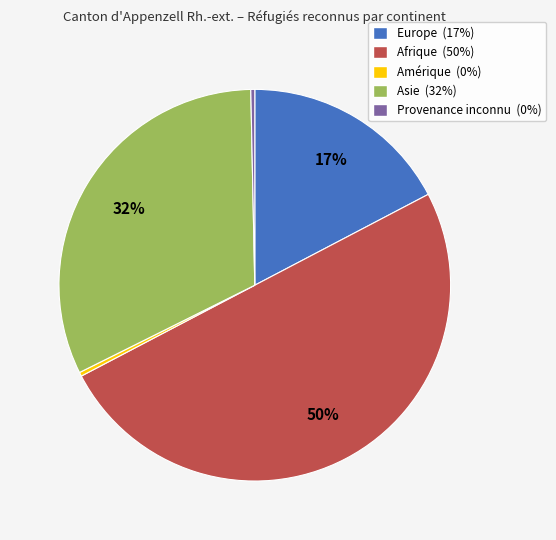

Is the sum of Afrique and Asie greater than half?

Yes